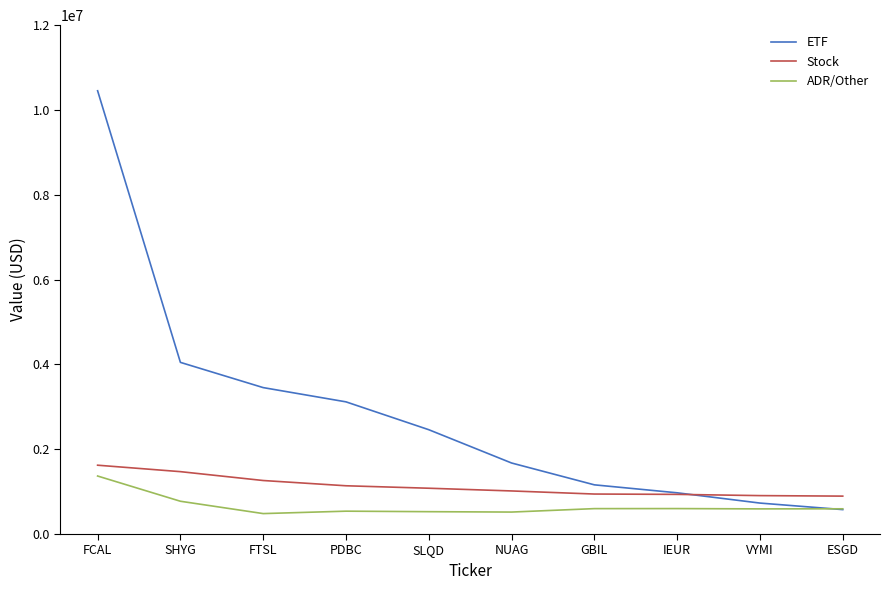

What are all the series names shown in the legend?

ETF, Stock, ADR/Other